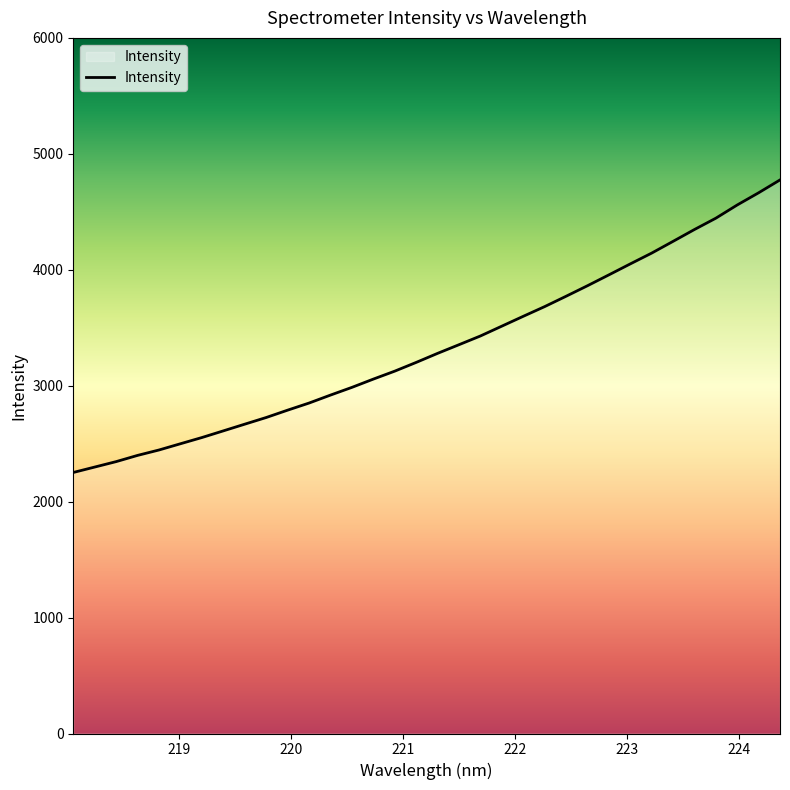

Which has a higher value, 223 or 221?

223